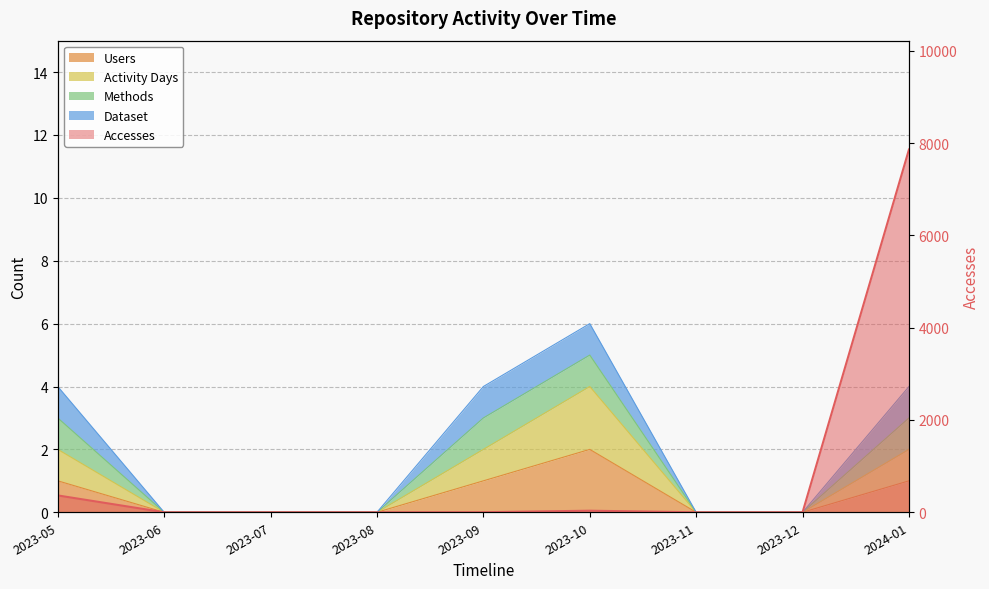

Which has a higher value, 2023-11 or 2023-06?

2023-11